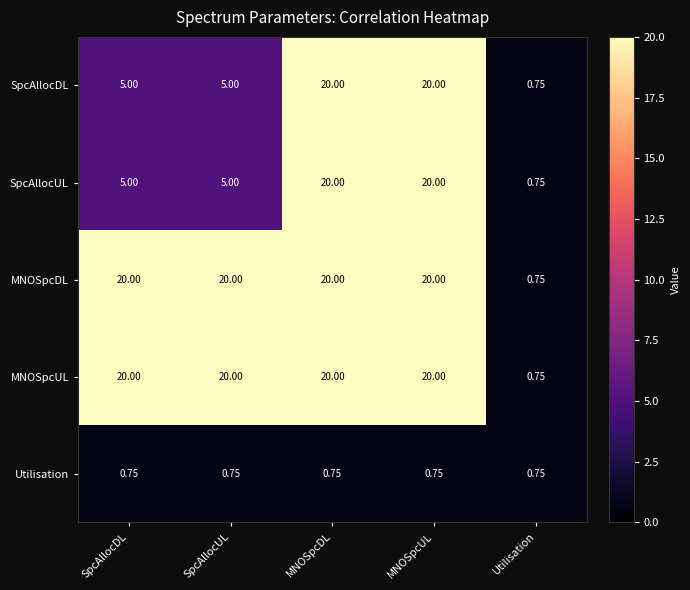

Is the value of Utilisation at SpcAllocUL greater than the value of MNOSpcDL at SpcAllocUL?

No